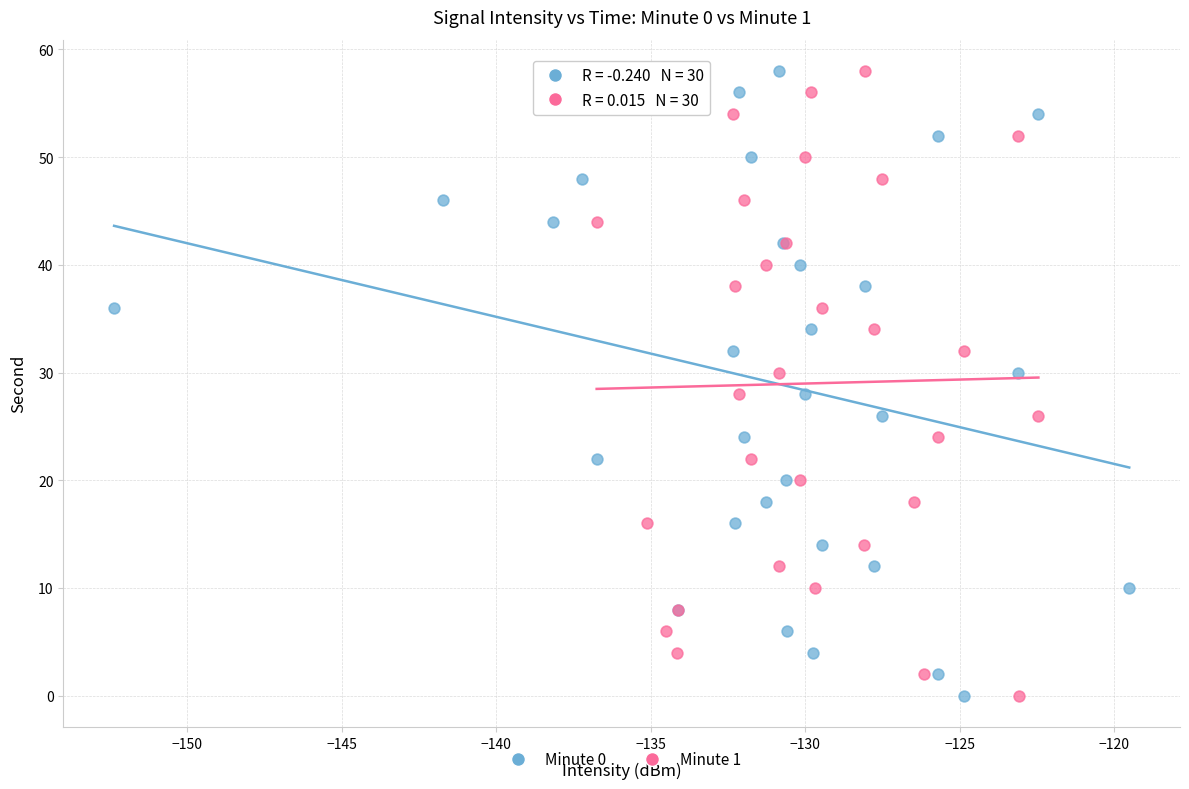

What are all the series names shown in the legend?

Minute 0, Minute 1